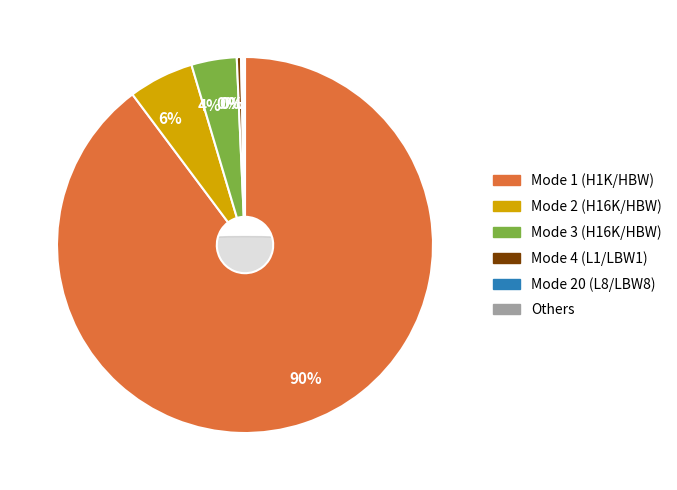

Does Mode 4 (L1/LBW1) account for over 50% of the chart?

No